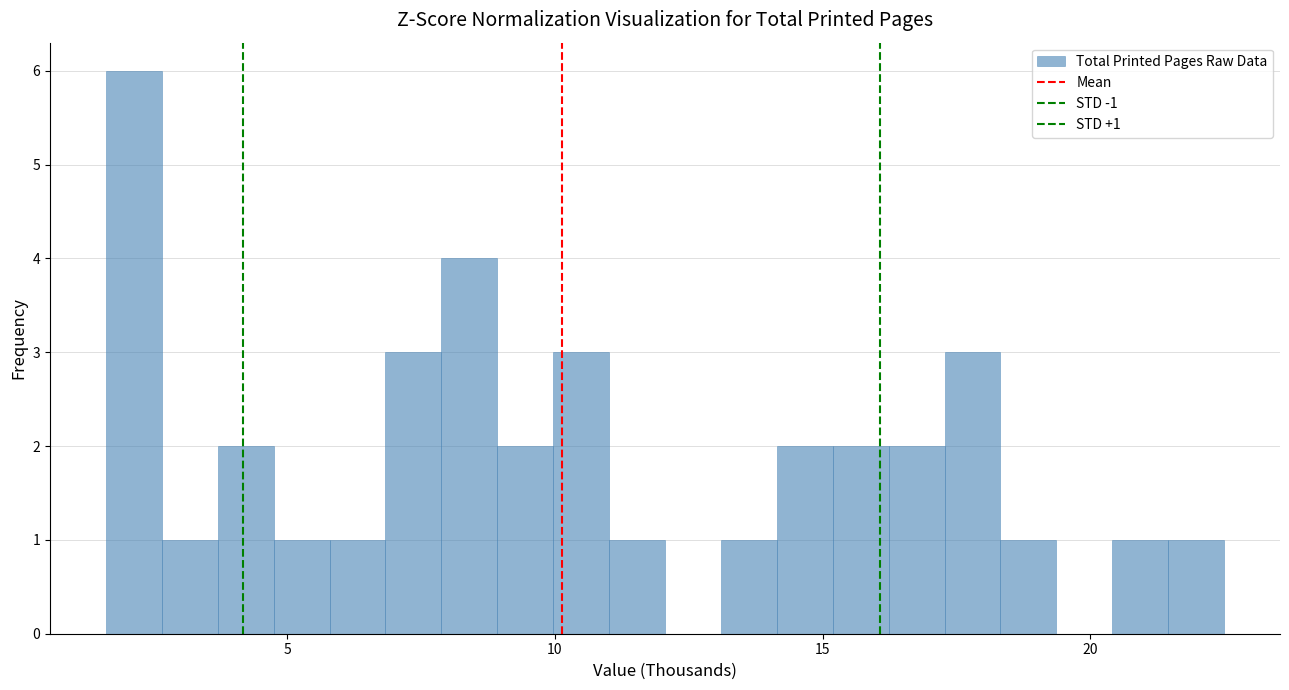

Read against the x-axis, roughly where is the centre of the tallest bar?

2.0